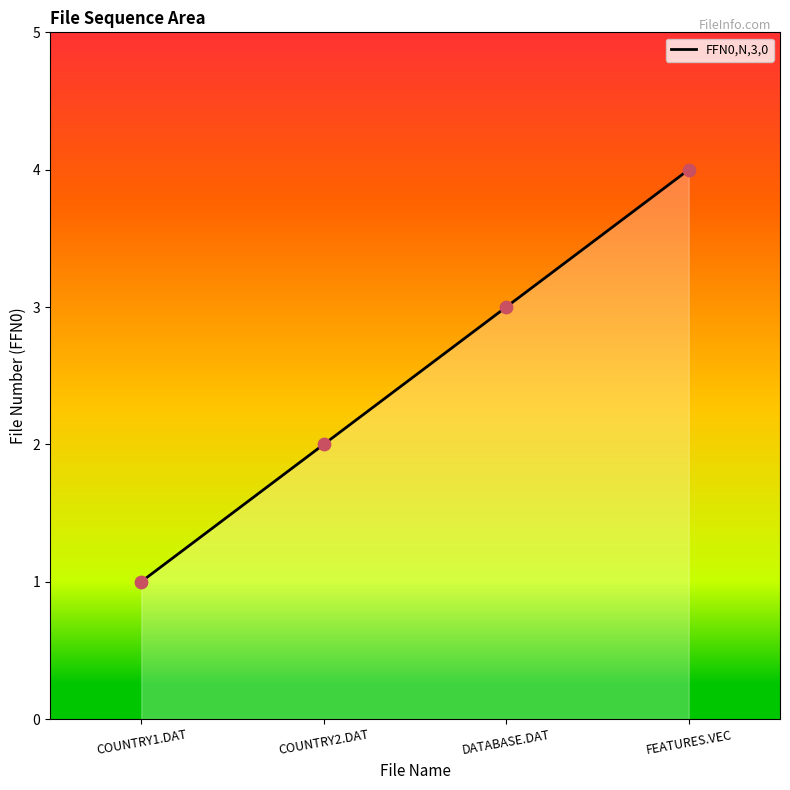

Approximately how many times larger is the value at COUNTRY1.DAT compared to DATABASE.DAT?

0.3